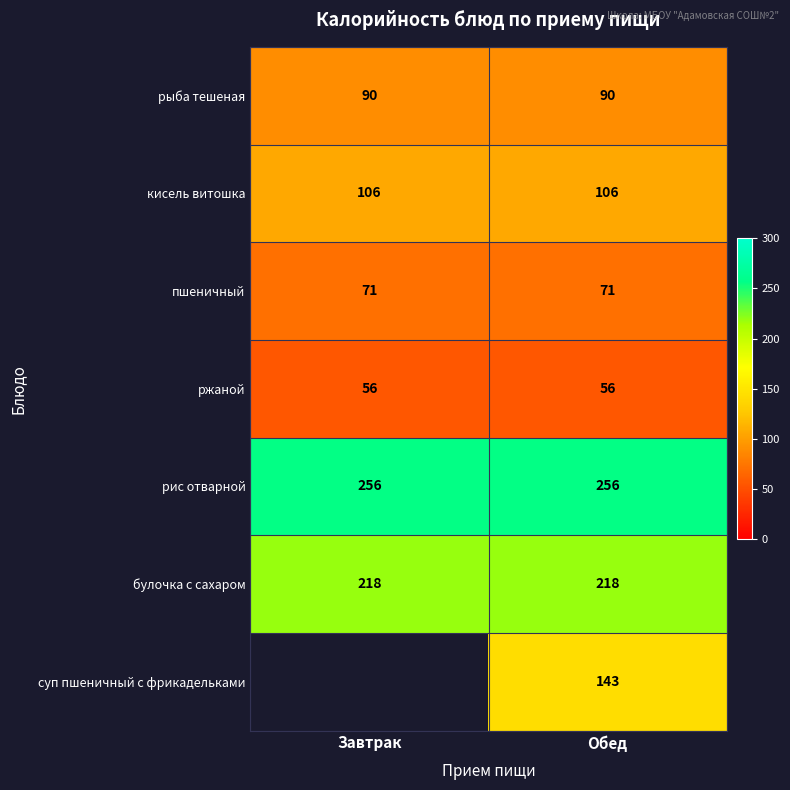

What is the total value across all series at Обед?

940